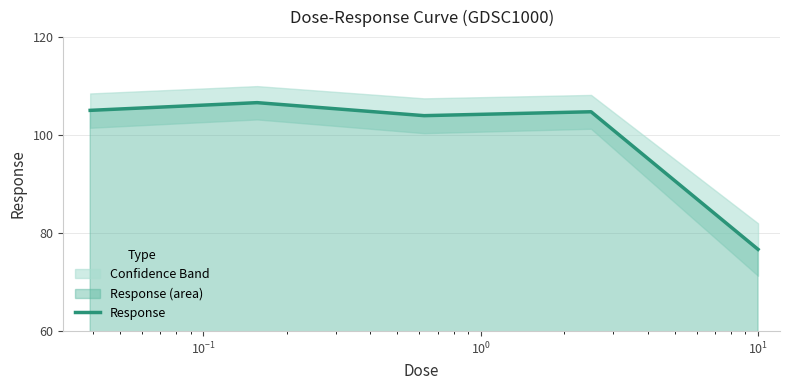

What is the maximum value for Response?

106.6